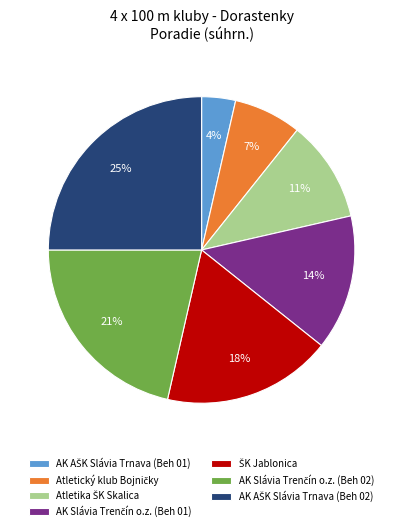

Is there any slice that represents more than half of the pie?

No